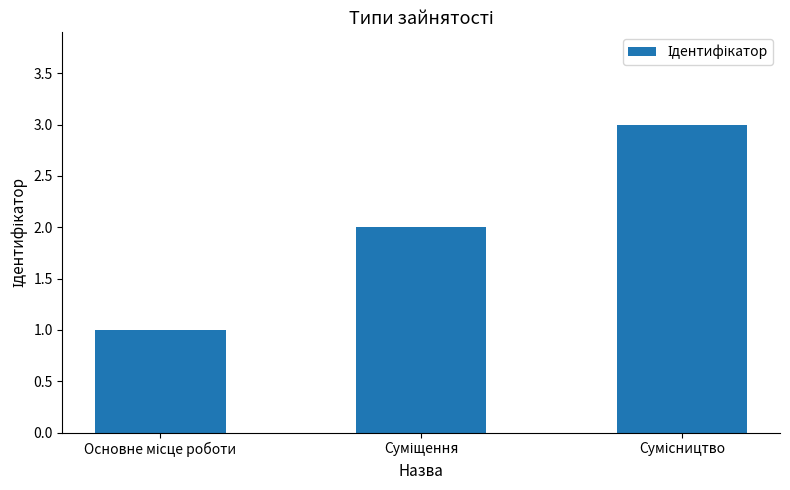

What is the greatest value displayed?

3